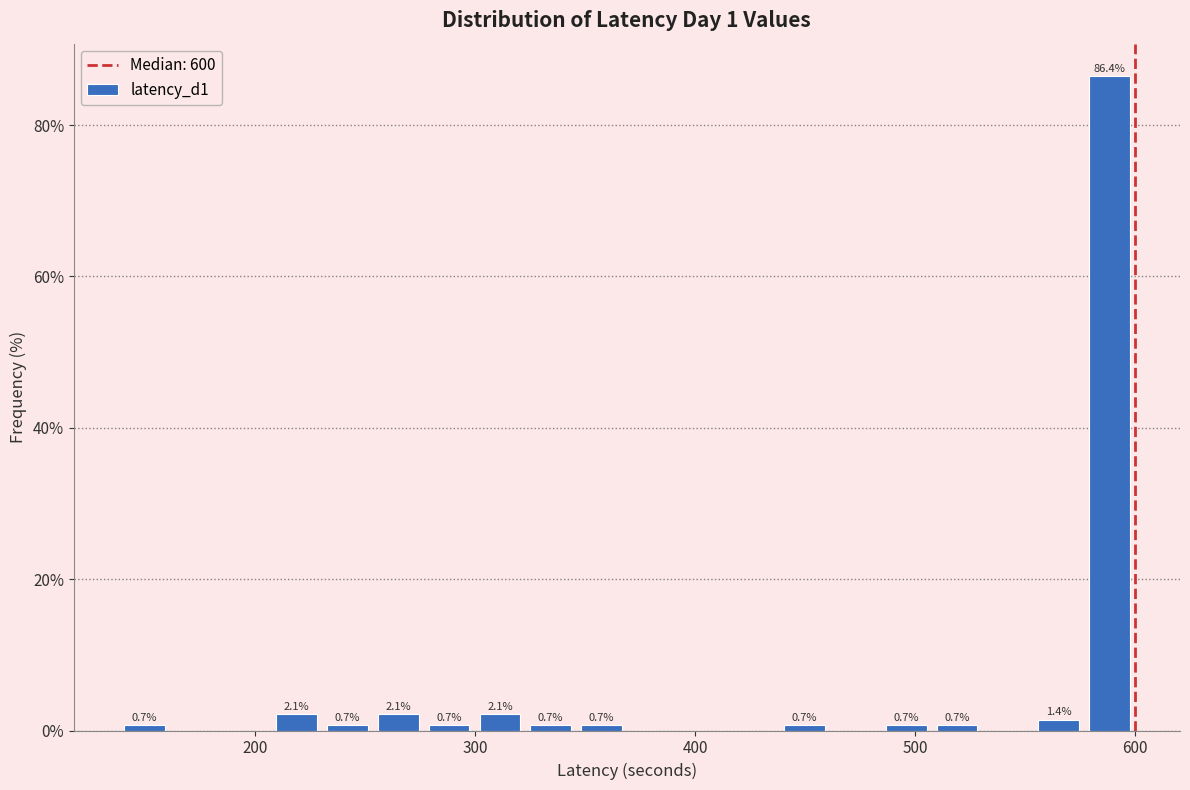

Around what value on the x-axis is the tallest bar? Give the approximate position of its centre, as read against the axis.

590